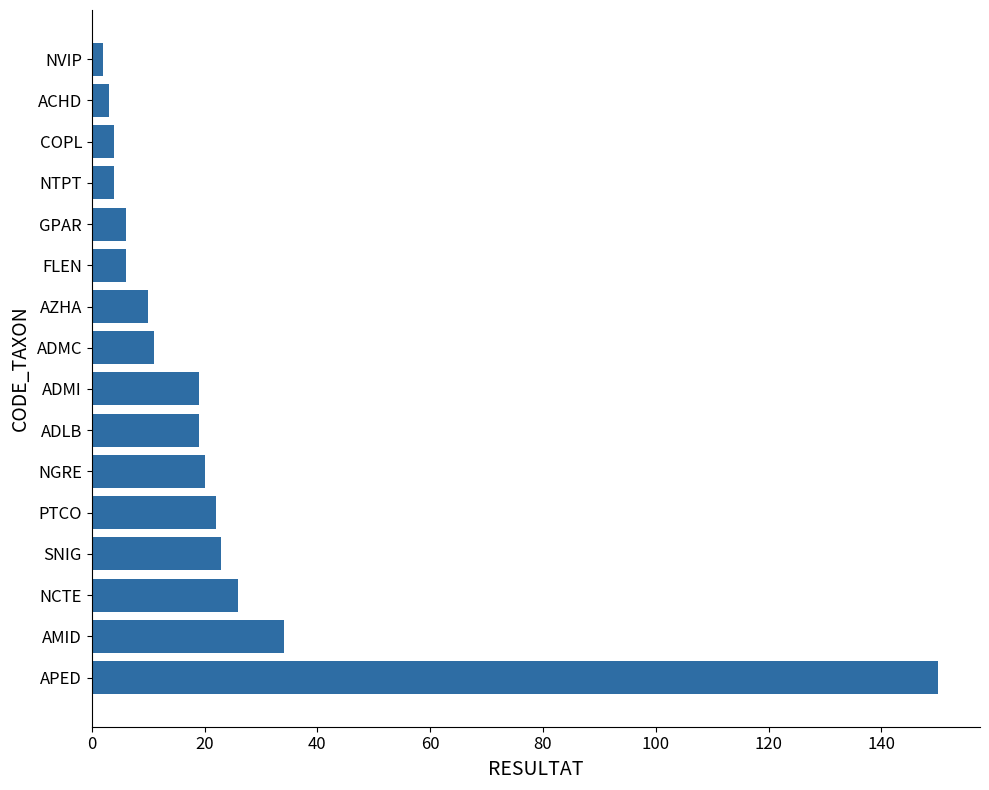

Which category has the highest value across all series?

APED